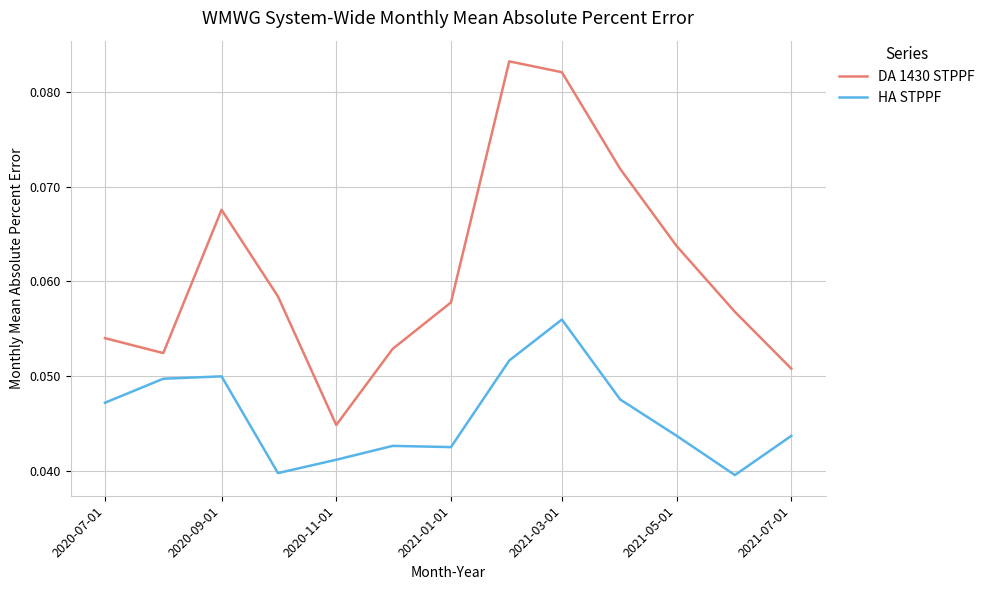

At how many categories does at least one series exceed 0?

13